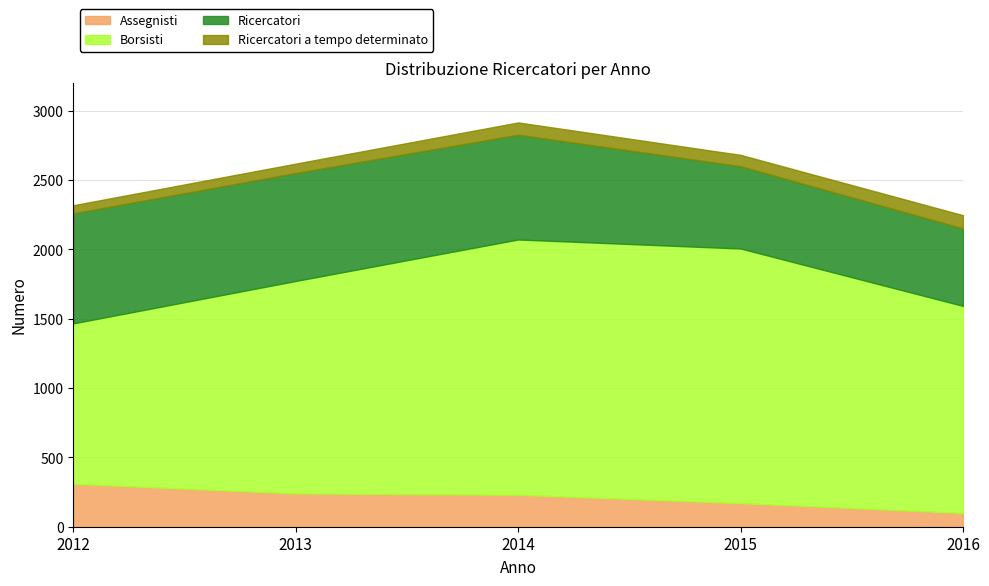

At which category is the sum across all series the highest?

2014